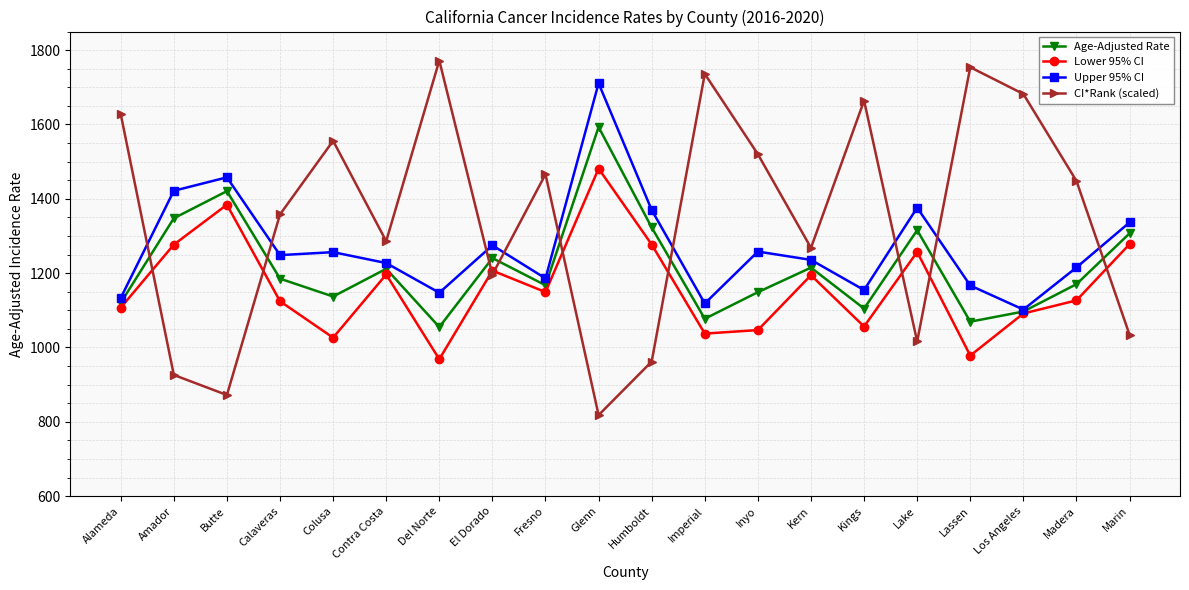

Which series has the largest range (max minus min)?

CI*Rank (scaled)